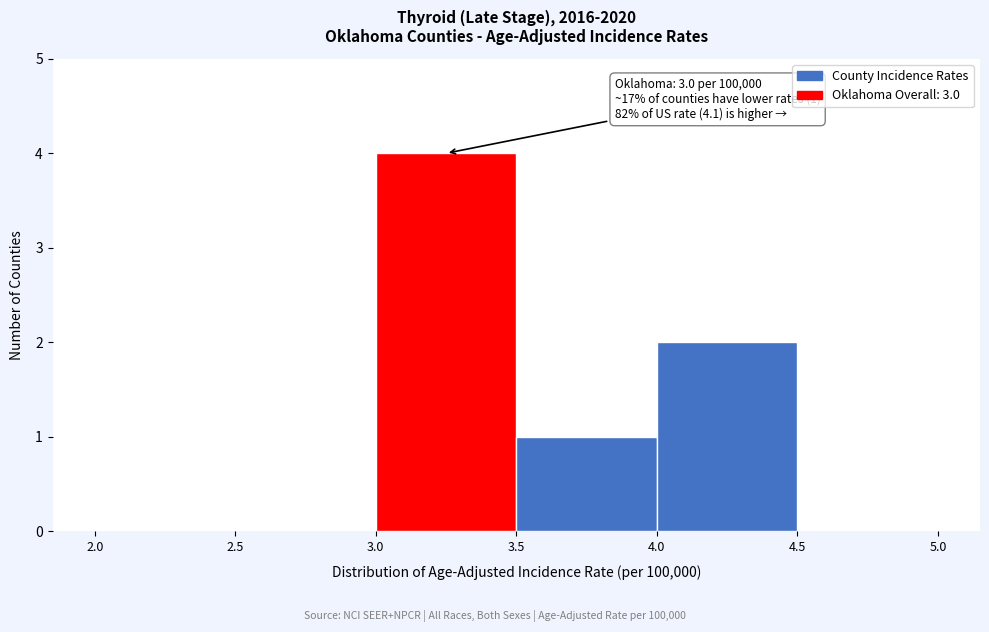

Which range on the x-axis has the tallest bar?

3.0 to 3.5